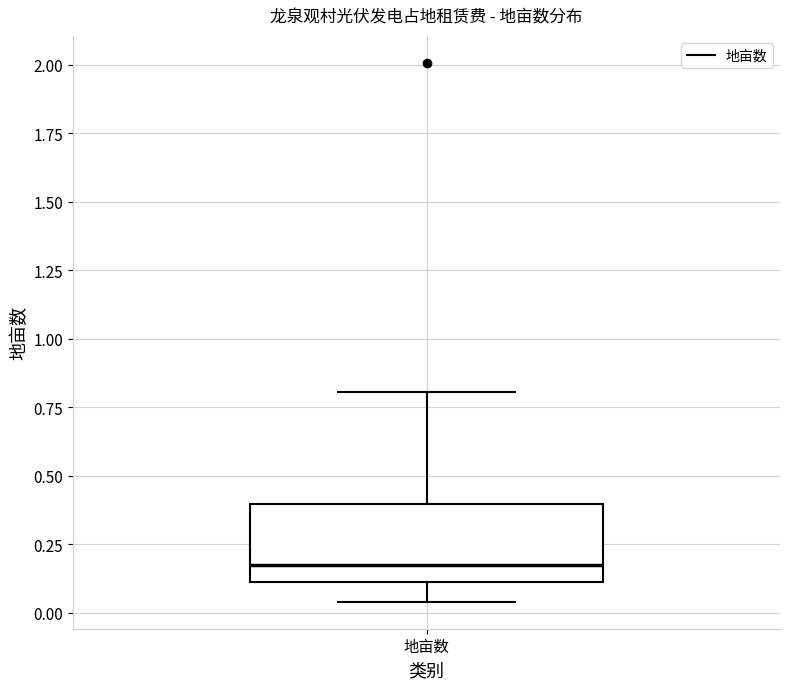

Read this box plot against the y-axis: the position of the median line, the range covered by the box, and the ends of both whiskers. The values are not printed on the chart, so give them approximately, as read against the axis.

median 0.20, box 0.10 to 0.40, whiskers 0.05 to 0.80